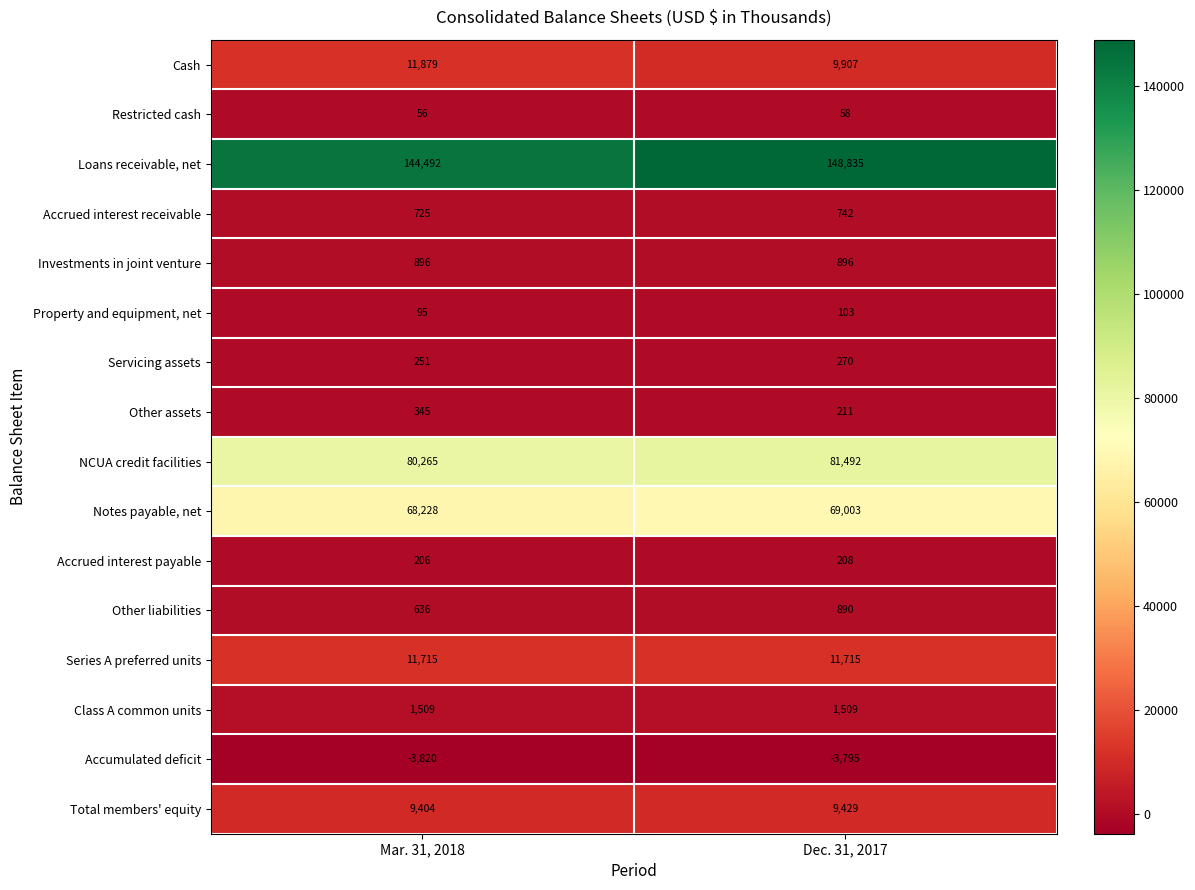

What is the difference between the maximum and minimum values in the Notes payable, net series?

775